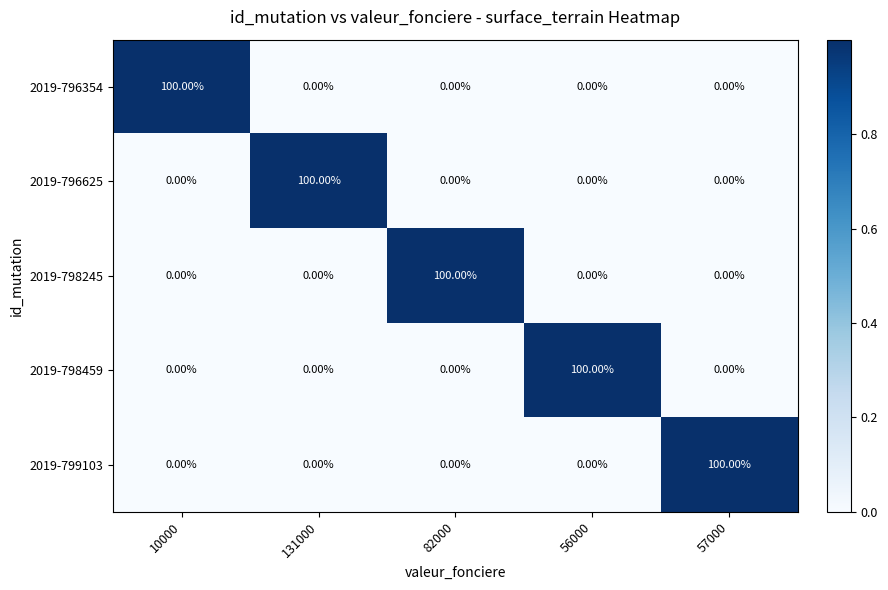

At how many categories does at least one series exceed 0?

5